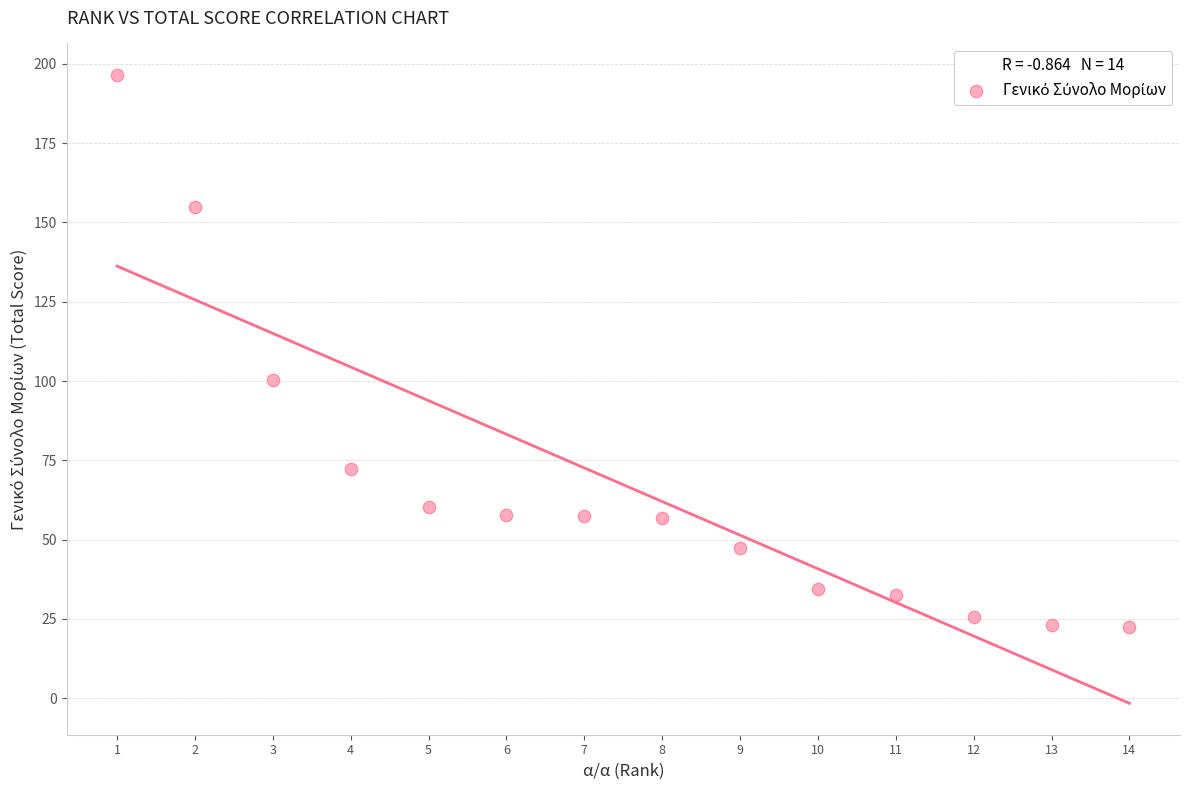

What is the range of Y values (max minus min)?

174.1